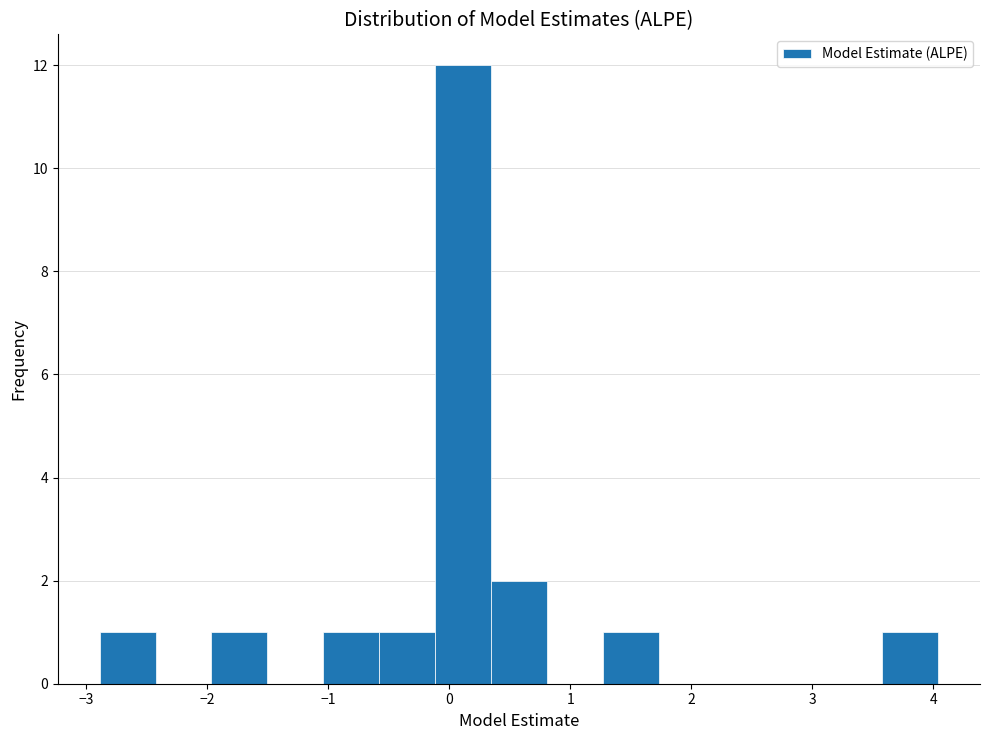

Reading left to right, list every bar in this chart as the range it spans on the x-axis followed by its height. Neither the bar edges nor the heights are printed on the chart, so give them approximately, as read against the axes.

-2.9 to -2.4: 1
-2.4 to -2.0: 0
-2.0 to -1.5: 1
-1.5 to -1.0: 0
-1.0 to -0.6: 1
-0.6 to -0.1: 1
-0.1 to 0.3: 12
0.3 to 0.8: 2
0.8 to 1.3: 0
1.3 to 1.7: 1
1.7 to 2.2: 0
2.2 to 2.7: 0
2.7 to 3.1: 0
3.1 to 3.6: 0
3.6 to 4.0: 1